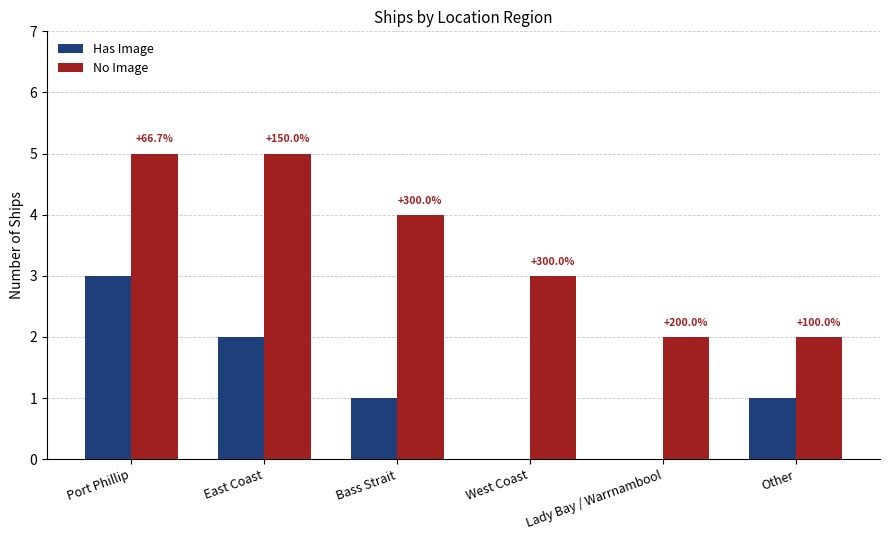

Between Port Phillip and Lady Bay / Warrnambool, which is larger?

Port Phillip